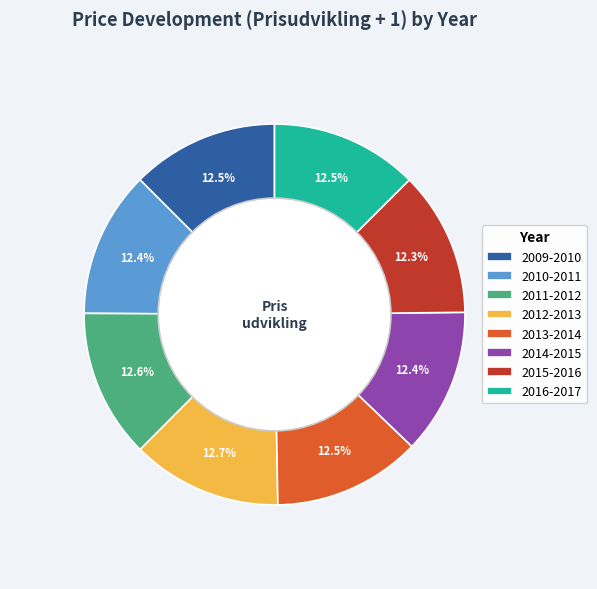

What percentage do 2010-2011 and 2016-2017 together represent?

24.9%